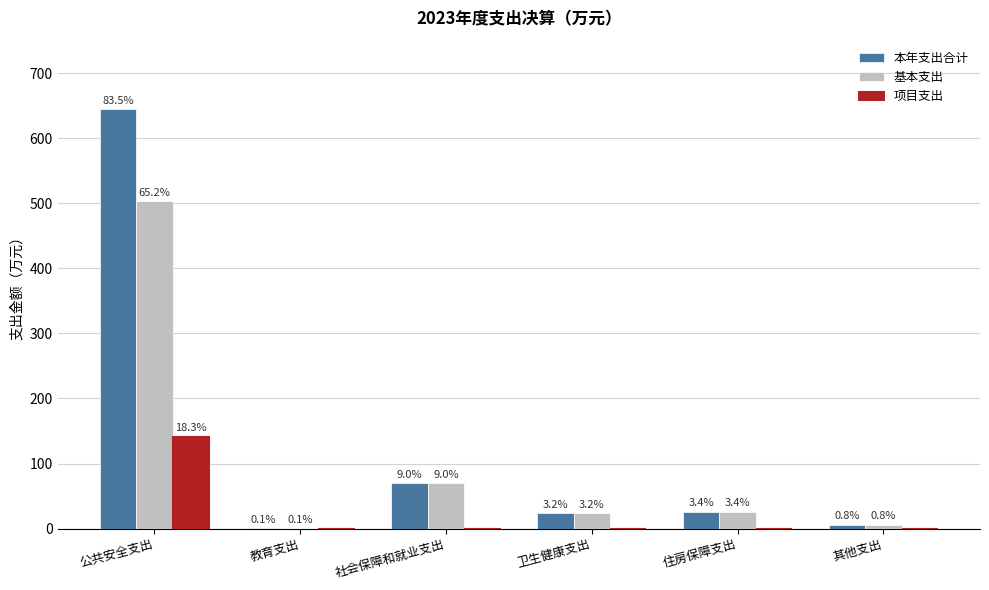

At 住房保障支出, list the series in order from largest to smallest.

本年支出合计, 基本支出, 项目支出